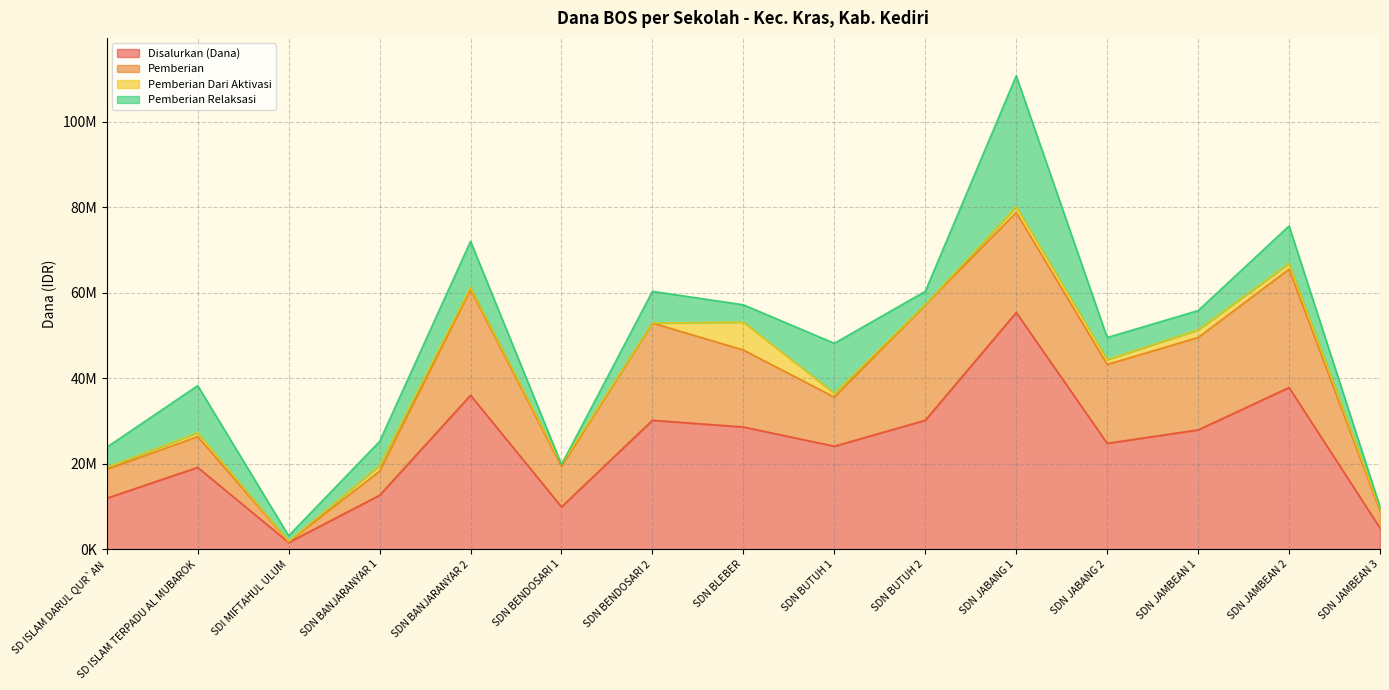

The value of Pemberian at SDN BENDOSARI 2 is 34365903. True or false?

False